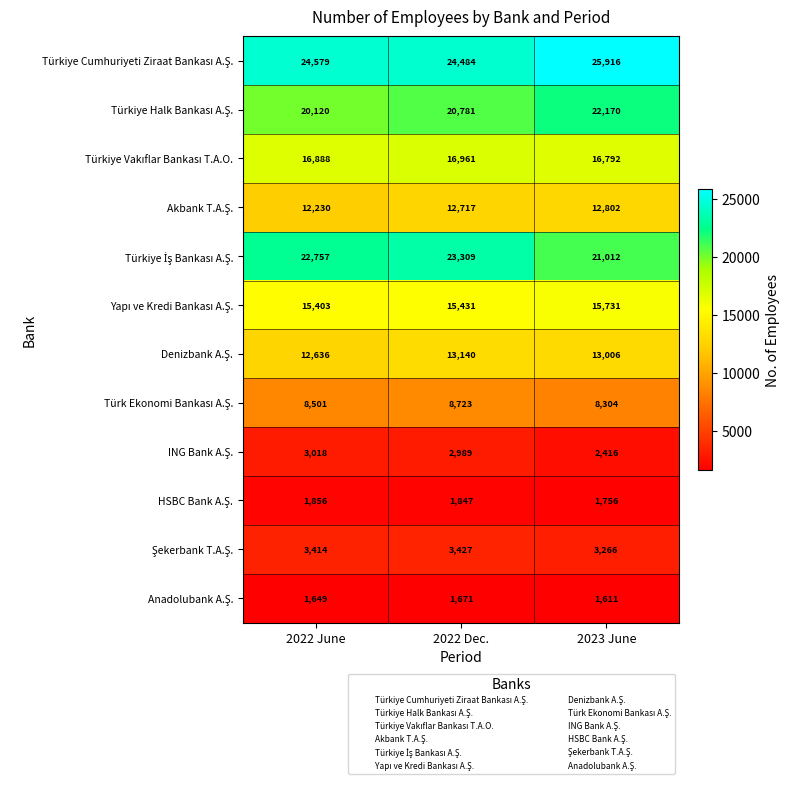

Which label corresponds to the smallest value in the chart?

2023 June